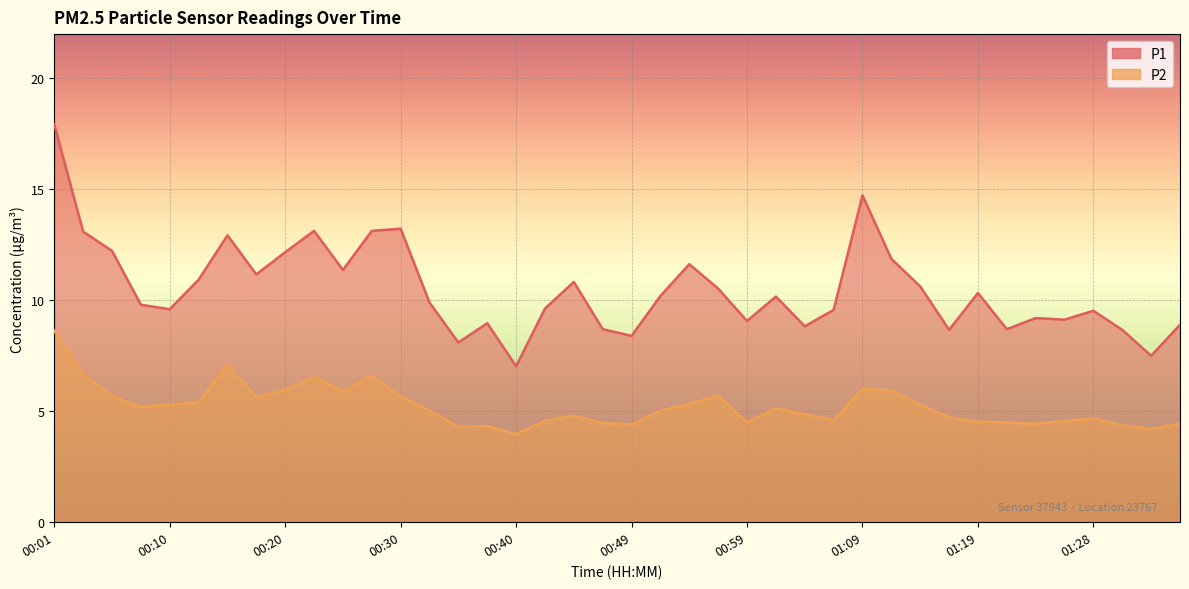

How many data points in P1 are less than 10?

20